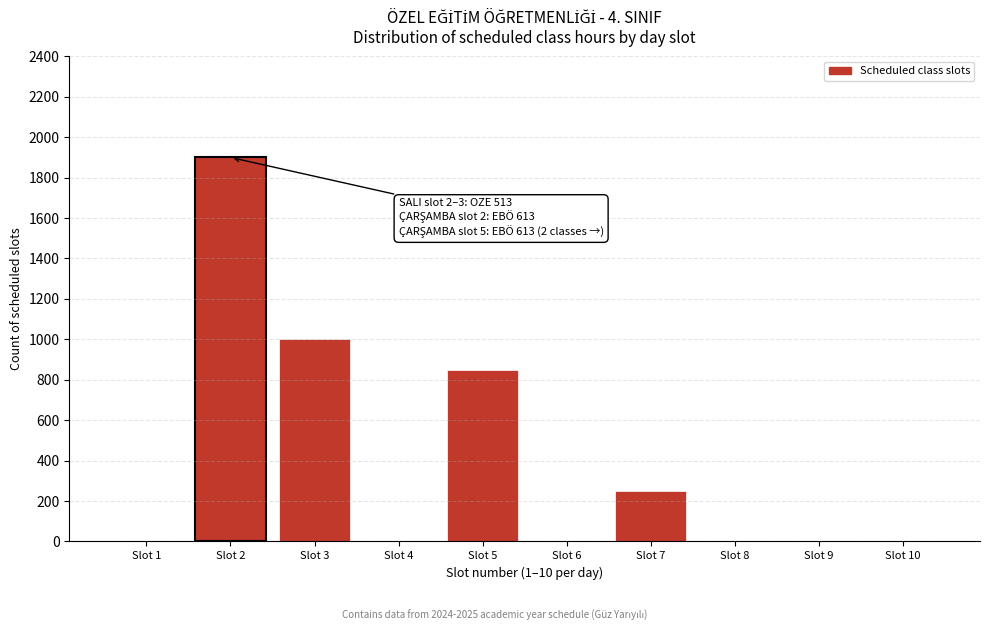

Reading left to right, list all the values displayed in this chart.

Slot 1=0	Slot 2=1900	Slot 3=1000	Slot 4=0	Slot 5=850	Slot 6=0	Slot 7=250	Slot 8=0	Slot 9=0	Slot 10=0